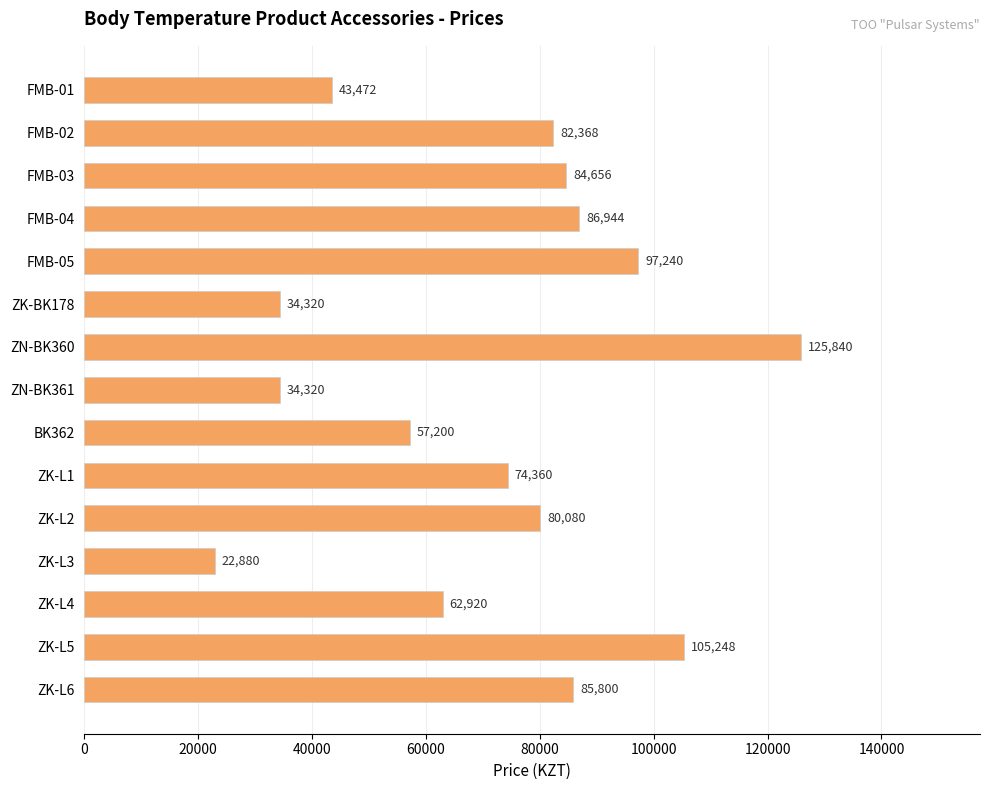

How many bars are there in total?

15